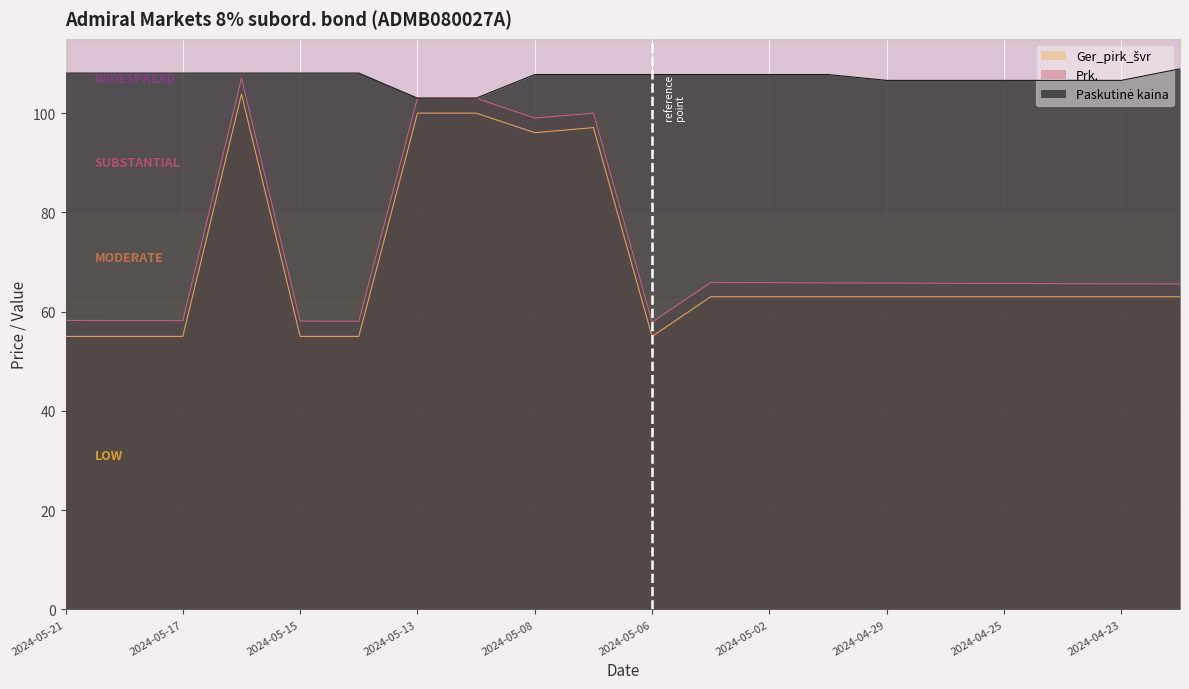

What position from the right is 2024-05-20?

19